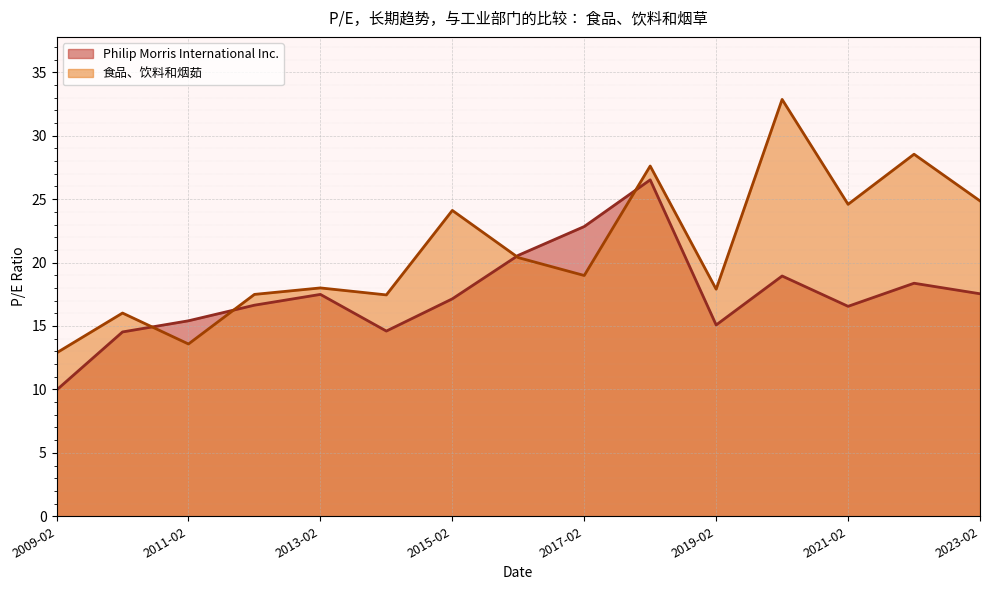

What is the difference between the Philip Morris International Inc. values at 2012-02-24 and 2016-02-17?

3.9